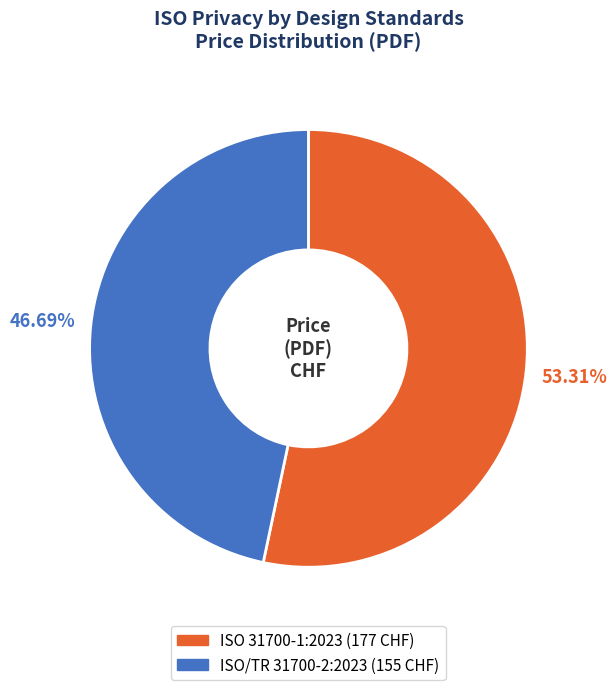

To the nearest percent, what is the difference between the ISO 31700-1:2023 and ISO/TR 31700-2:2023 slice percentages?

7%